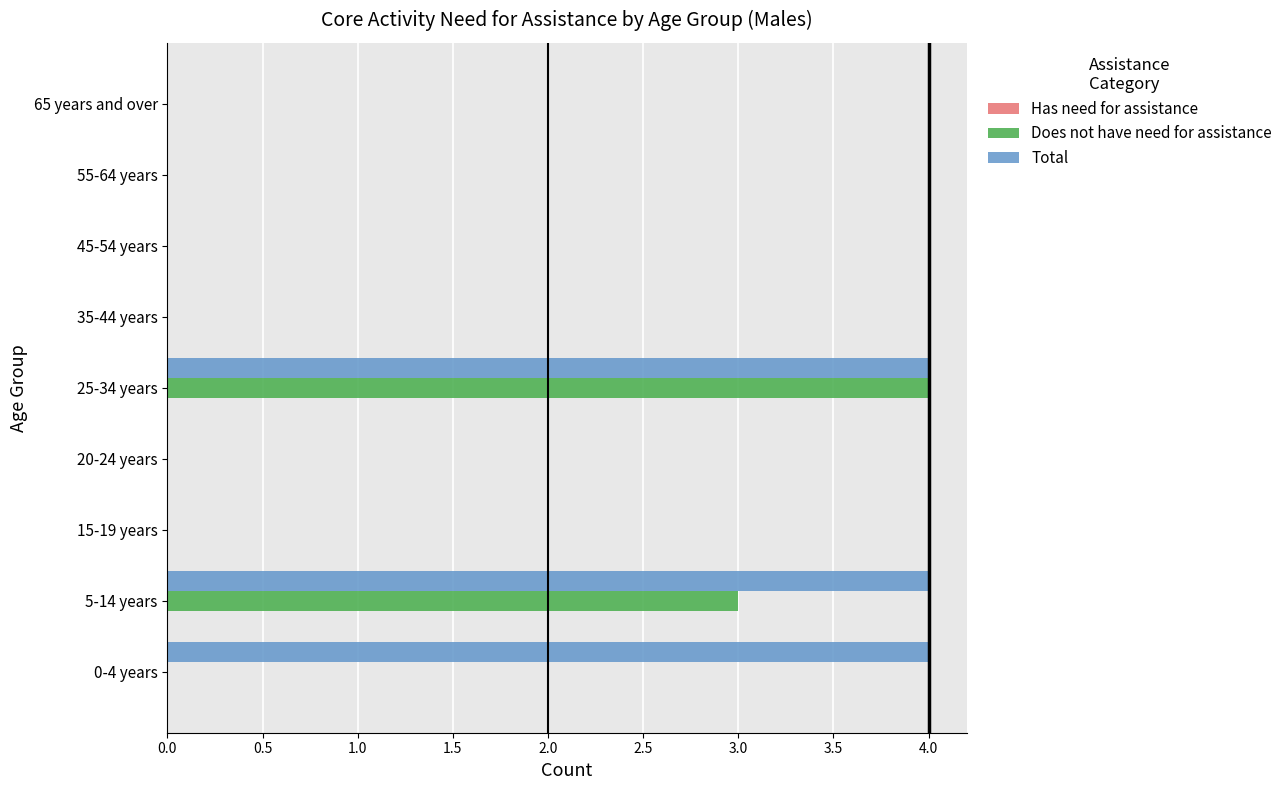

True or false: Does not have need for assistance has a value of -2 at 65 years and over.

False